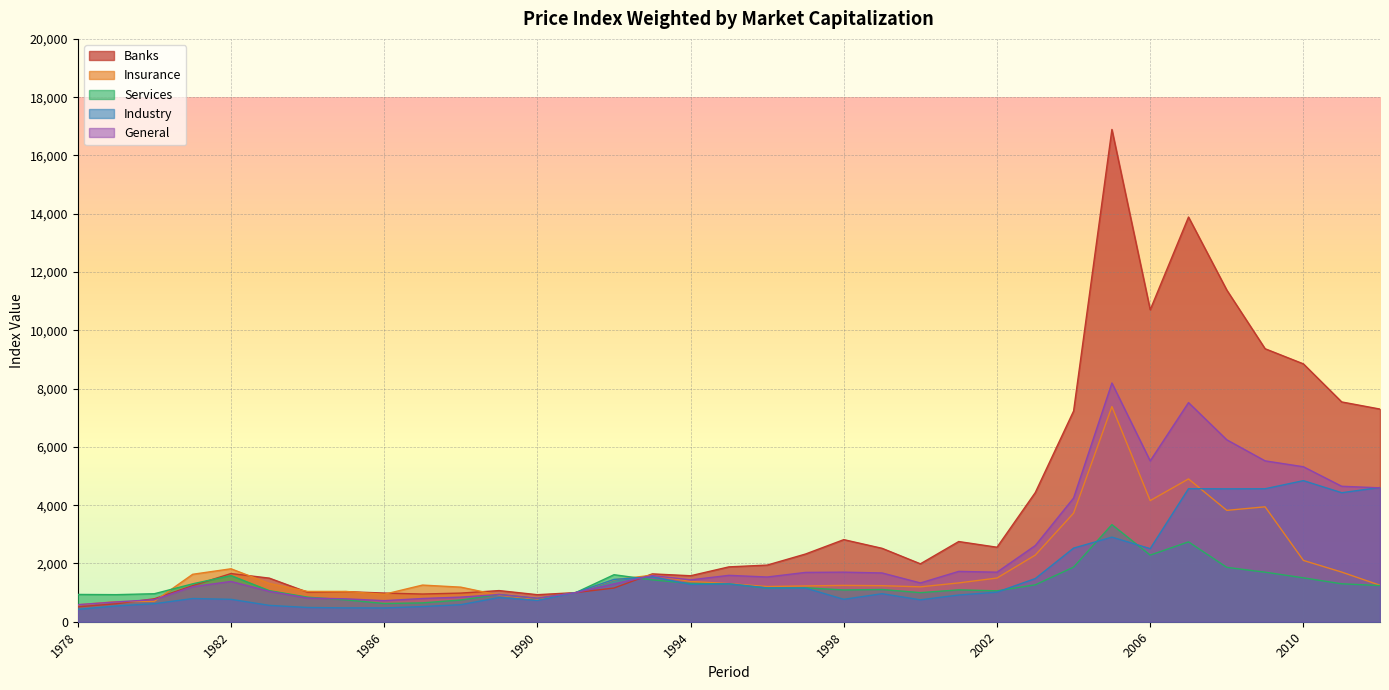

At which label is General closest to 4388?

2004